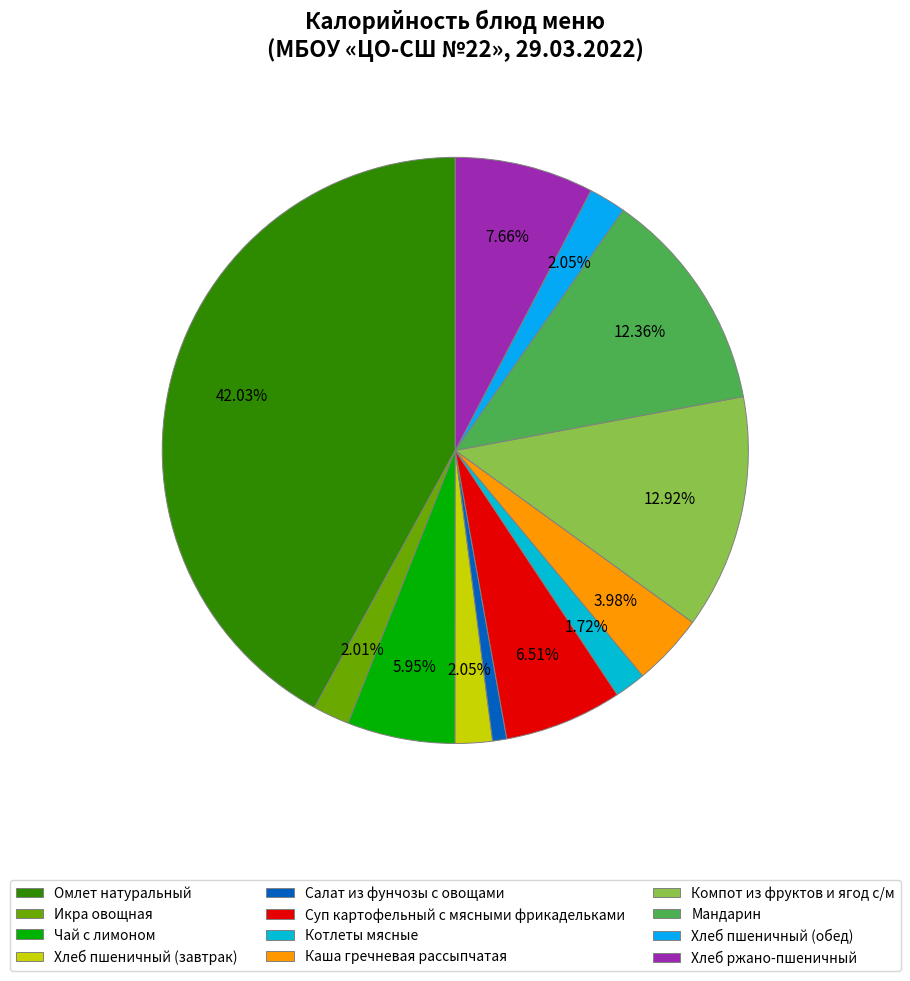

Rank the categories by value from lowest to highest.

Салат из фунчозы с овощами, Котлеты мясные, Икра овощная, Хлеб пшеничный (завтрак), Хлеб пшеничный (обед), Каша гречневая рассыпчатая, Чай с лимоном, Суп картофельный с мясными фрикадельками, Хлеб ржано-пшеничный, Мандарин, Компот из фруктов и ягод с/м, Омлет натуральный